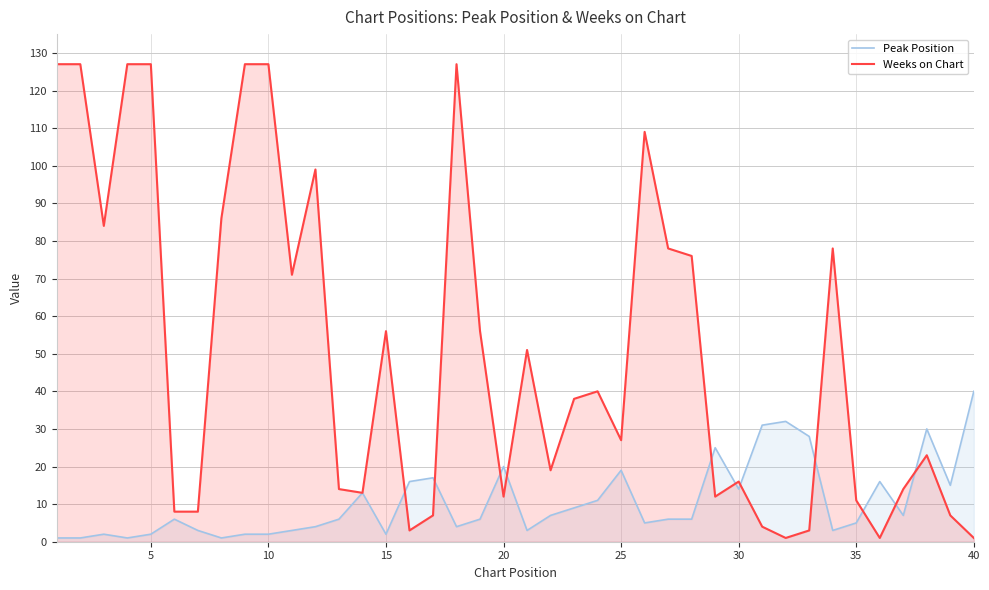

Which series has the largest total across all categories?

Weeks on Chart